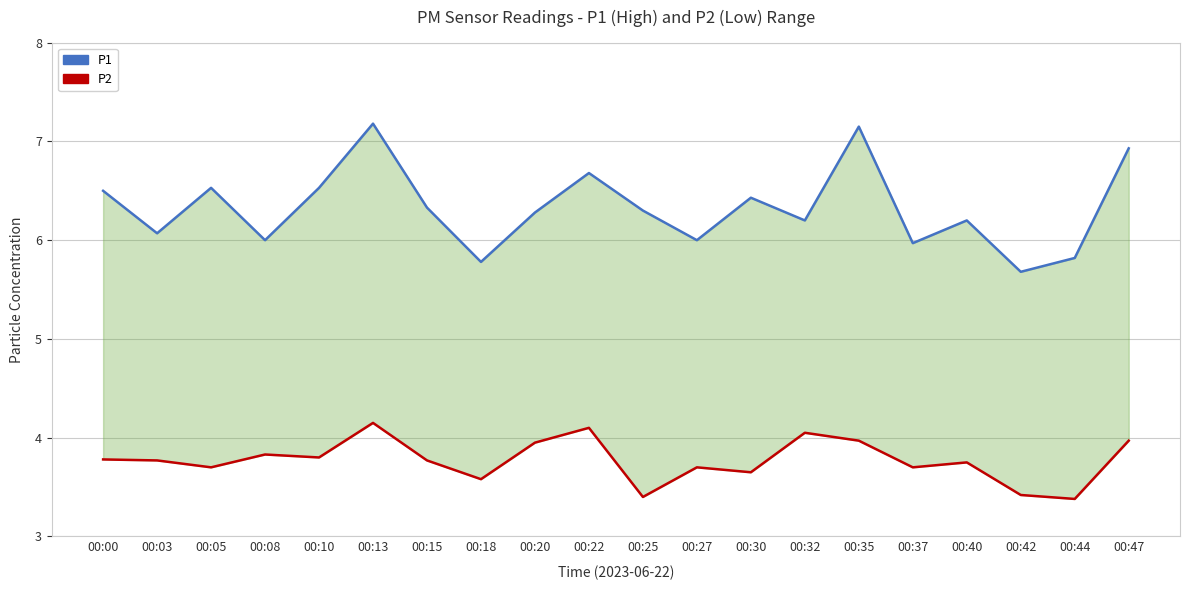

The value of P2 at 00:10 is 6.2. True or false?

False